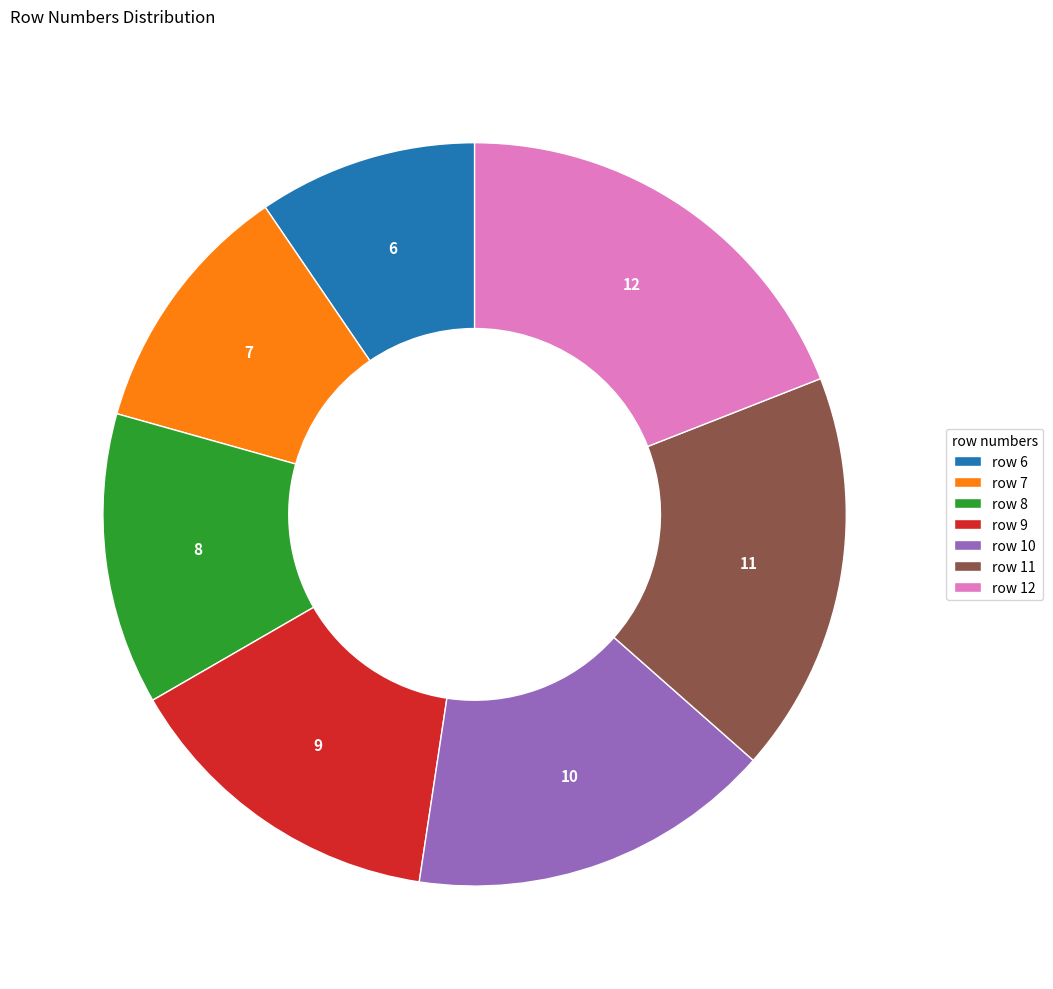

Rank the categories by value from lowest to highest.

row 6, row 7, row 8, row 9, row 10, row 11, row 12